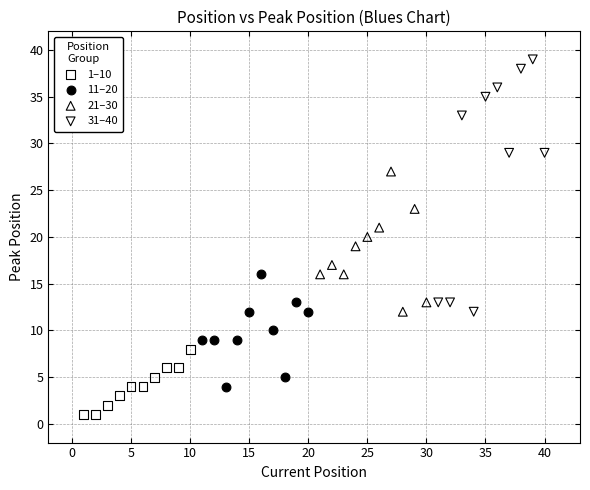

Which series reaches the minimum Y coordinate?

1–10